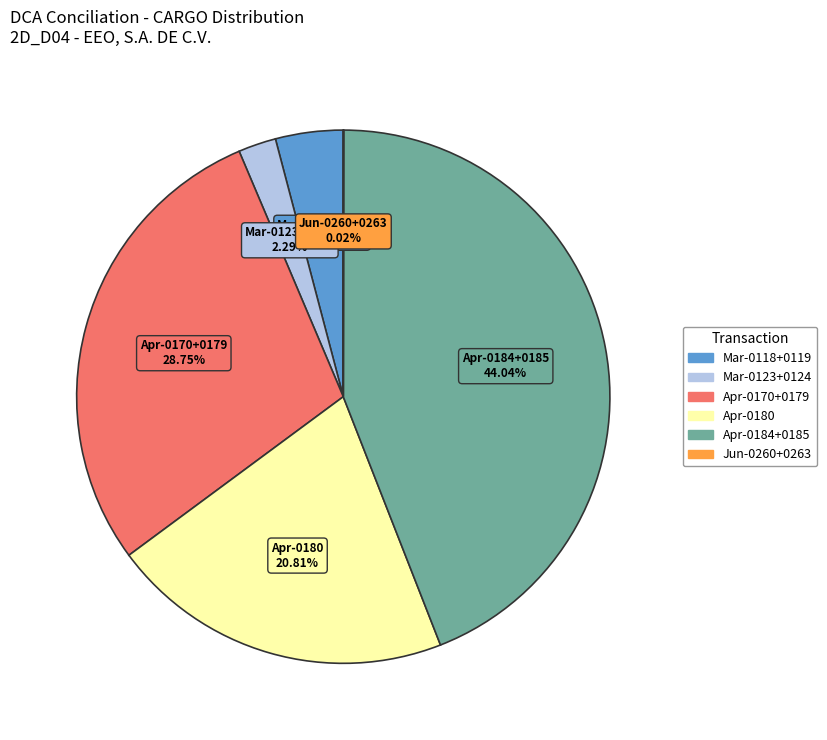

Between Apr-0184+0185 and Mar-0123+0124, which is larger?

Apr-0184+0185